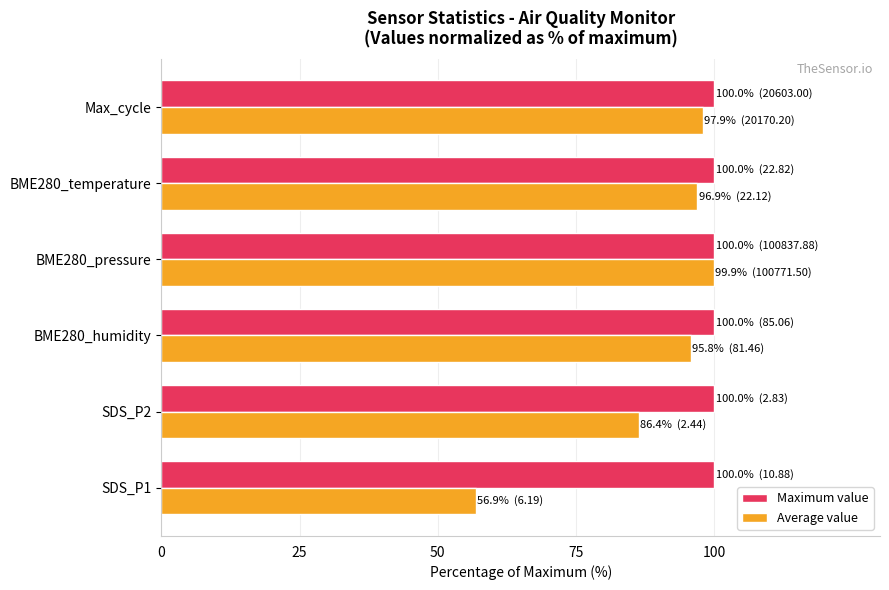

What is the greatest value displayed?

100.0